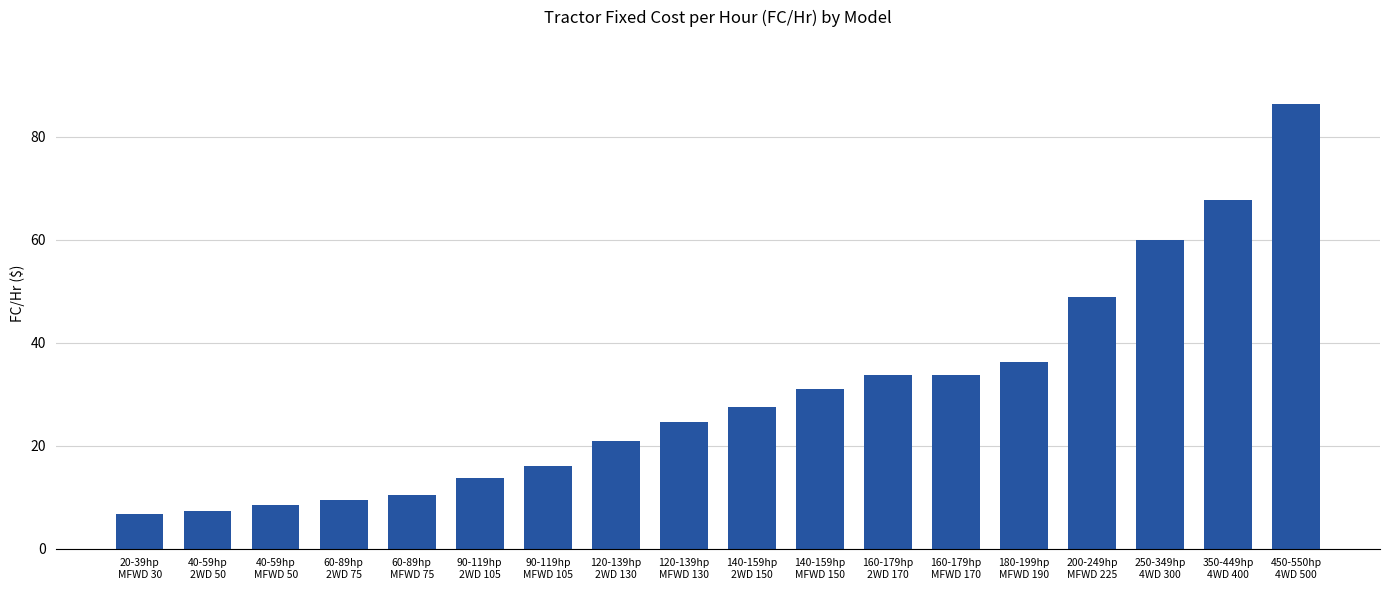

Which has a higher value, 160-179hp
2WD 170 or 40-59hp
MFWD 50?

160-179hp
2WD 170